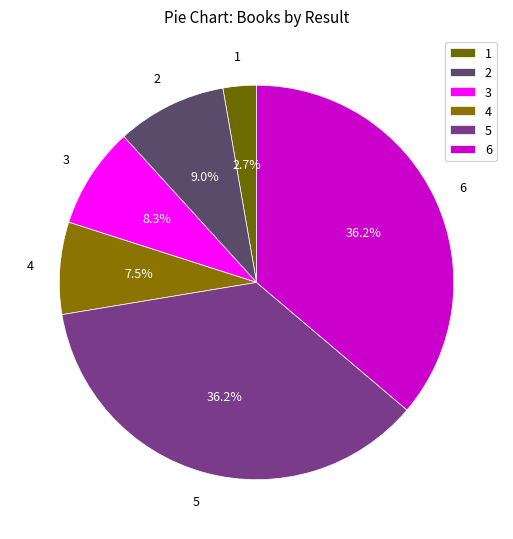

Does any single category account for the majority?

No